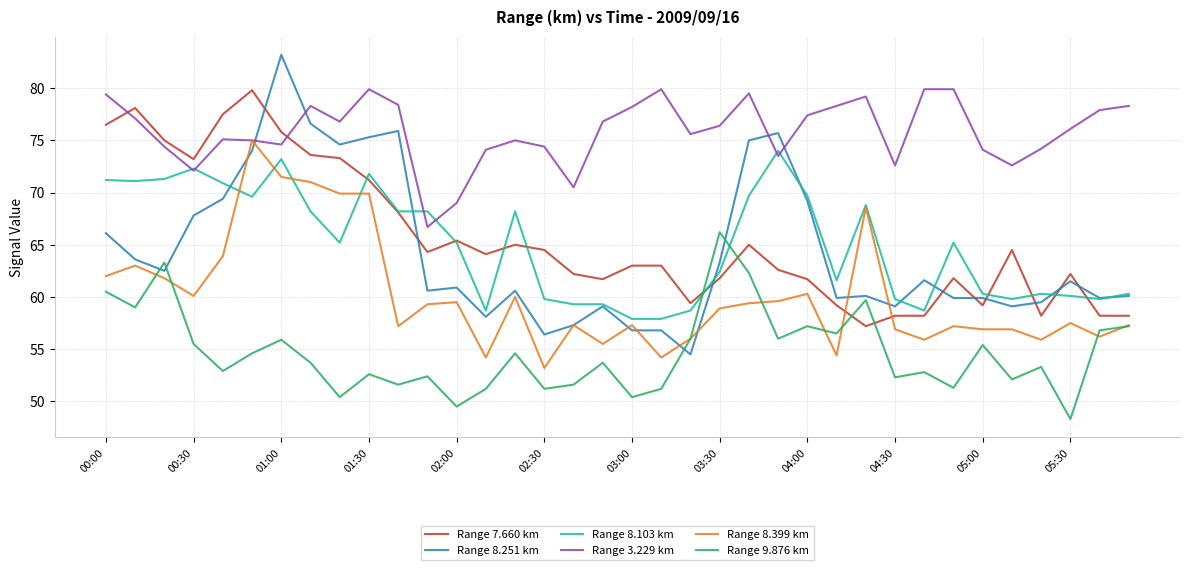

After their last crossing, which series has the higher values: Range 7.660 km or Range 9.876 km?

Range 7.660 km